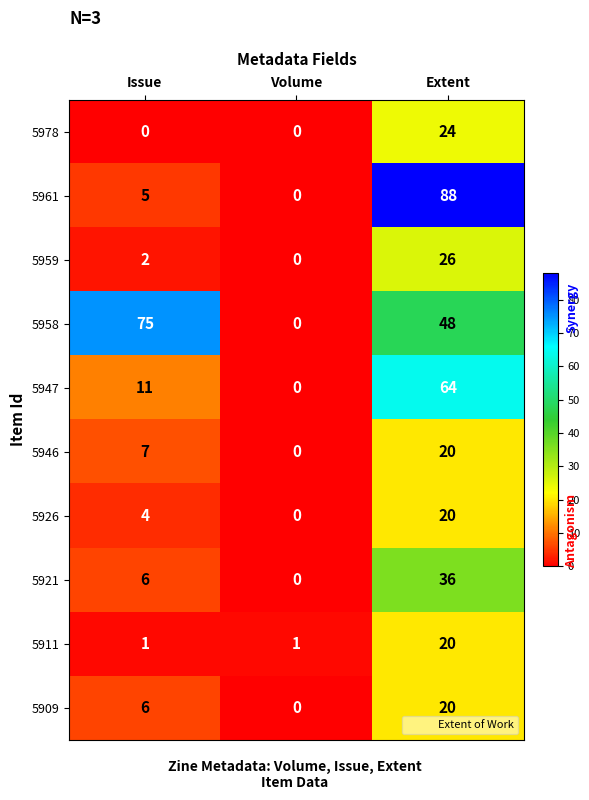

Between Issue and Extent, which series saw the biggest shift?

5961